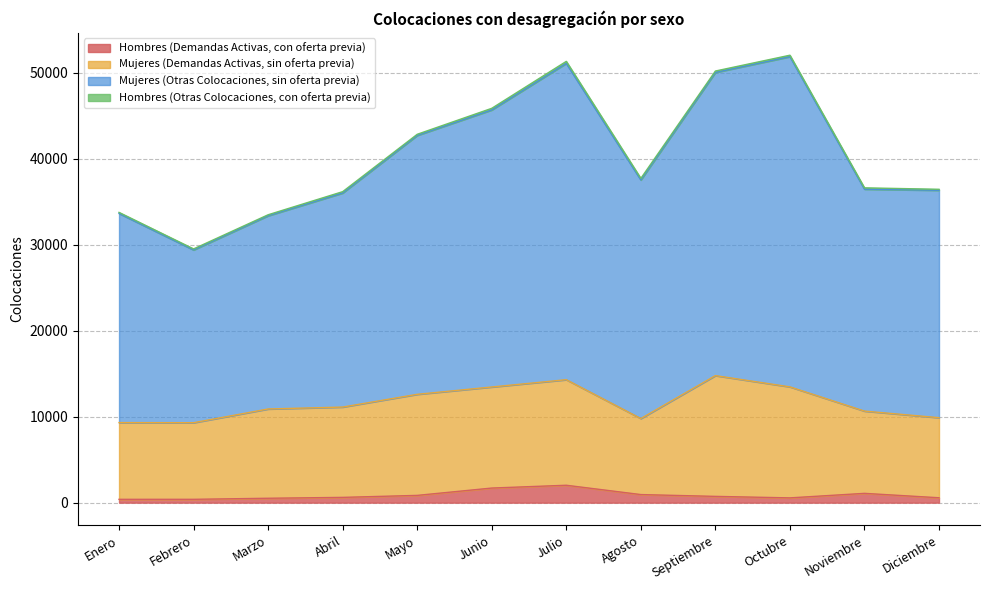

What is the maximum value for Hombres (Demandas Activas, con oferta previa)?

2023